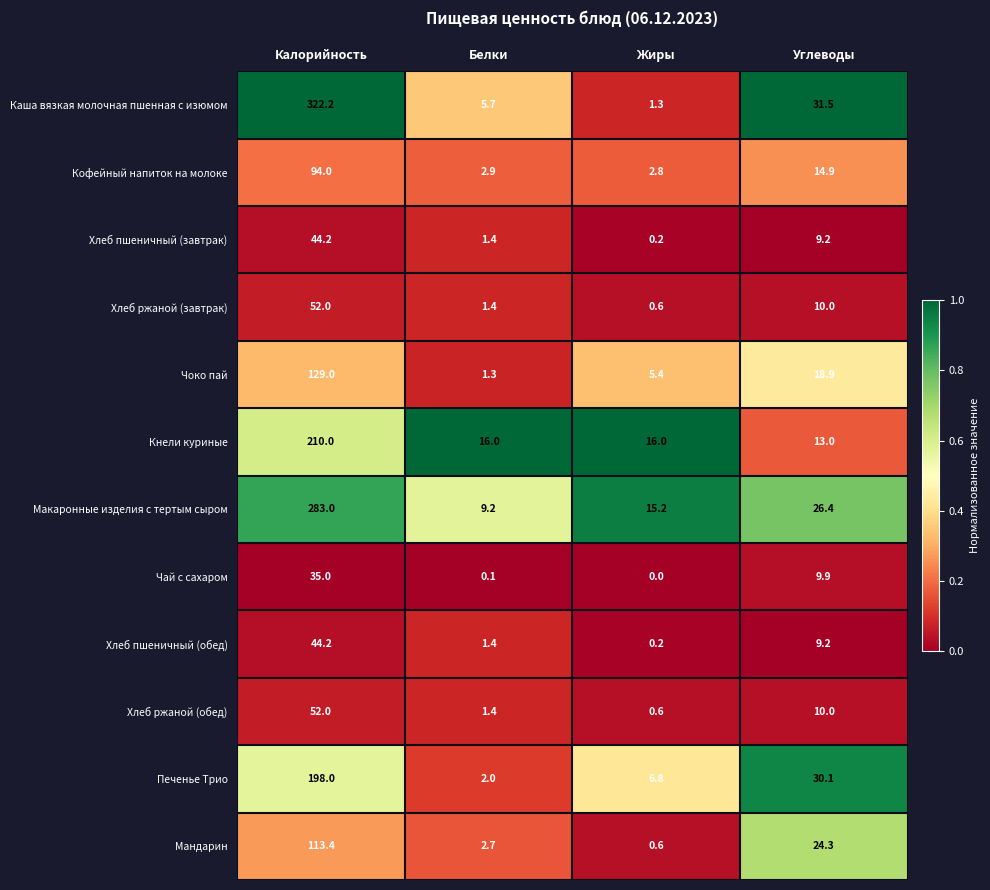

What is the difference between the second highest and minimum values in the Хлеб ржаной (завтрак) series?

9.4